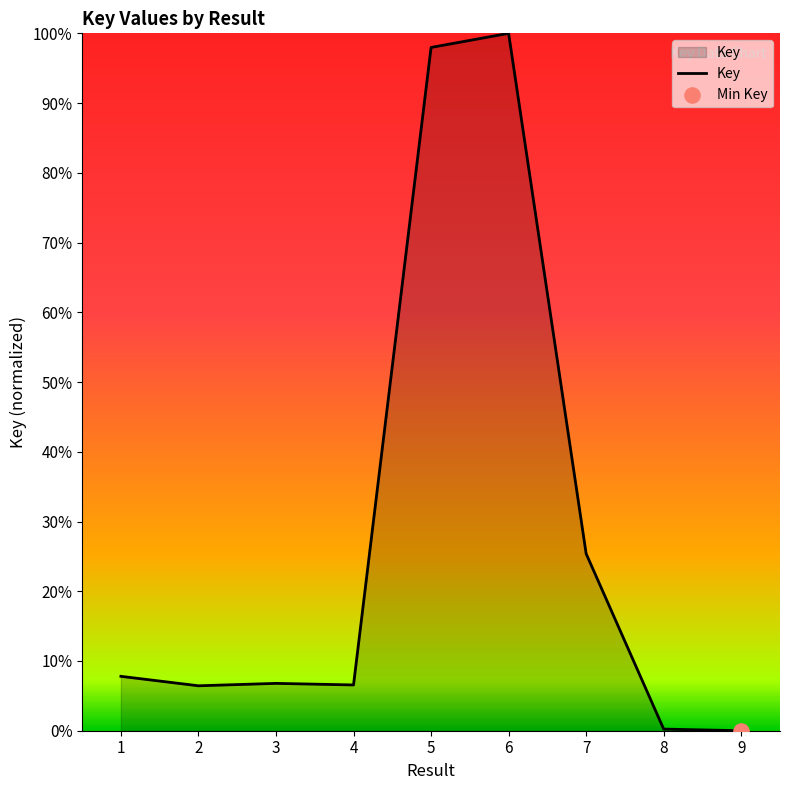

Which has a higher value, 5 or 9?

5